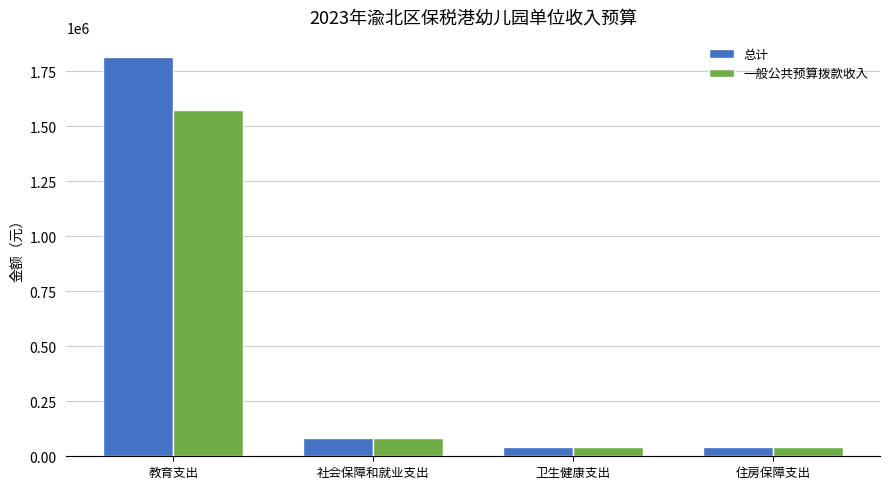

What is the difference between the maximum and minimum values in the 总计 series?

1774264.4